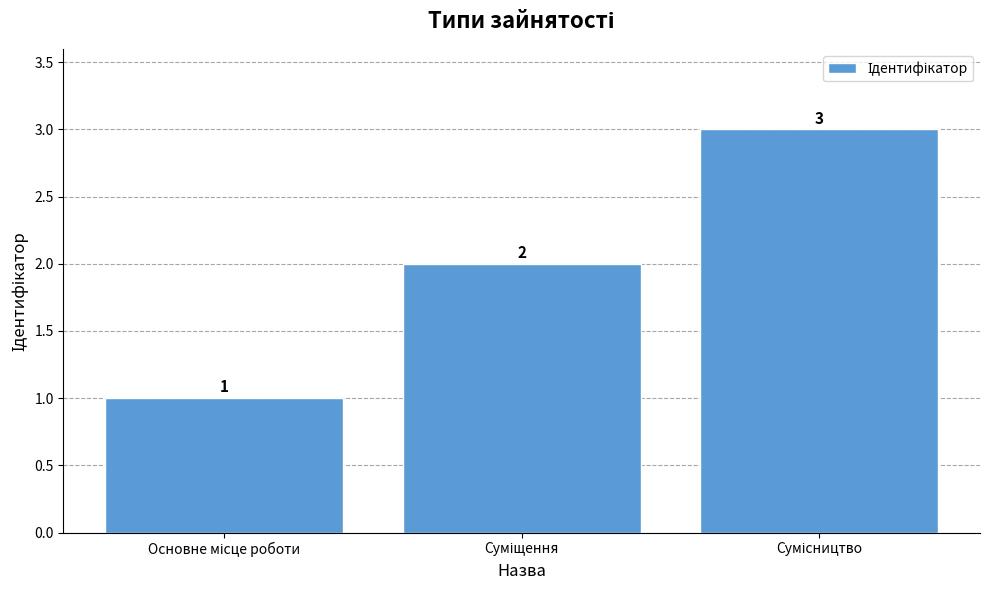

What is the sum of all values?

6